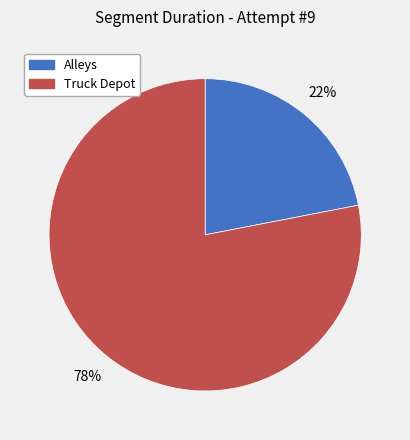

Count the number of slices in the pie.

2